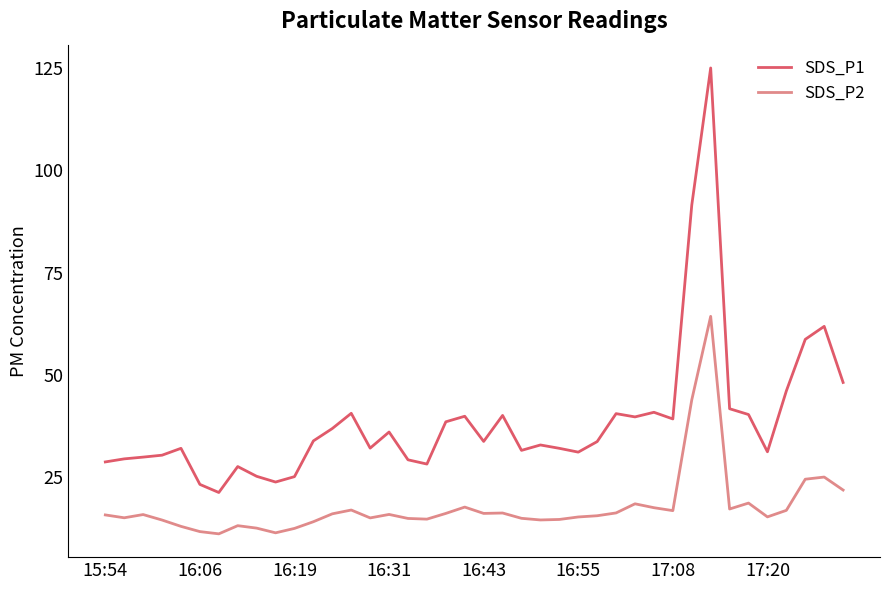

True or false: SDS_P2 and SDS_P1 cross at least once.

False